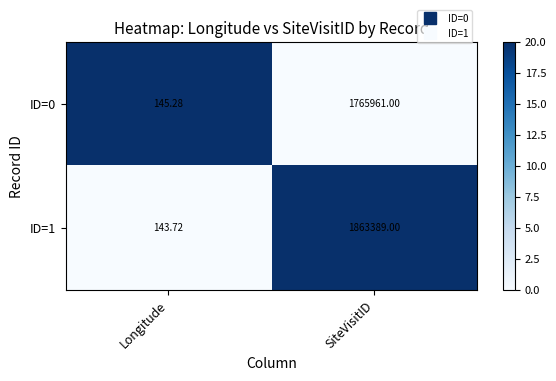

At which category is the sum across all series the highest?

SiteVisitID